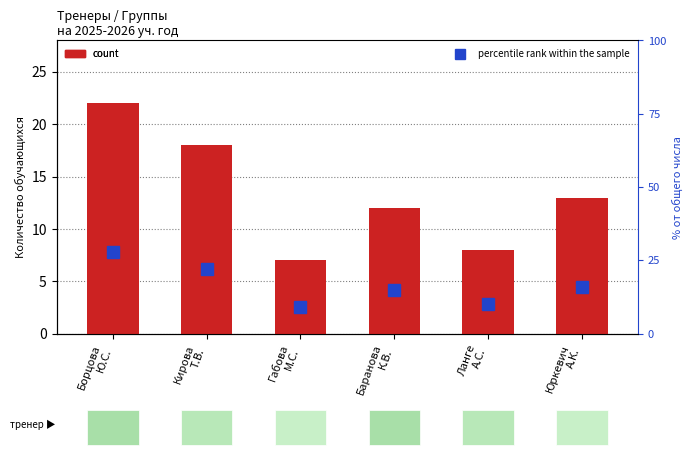

What is the difference between the percentile rank within the sample values at Борцова
Ю.С. and Кирова
Т.В.?

6